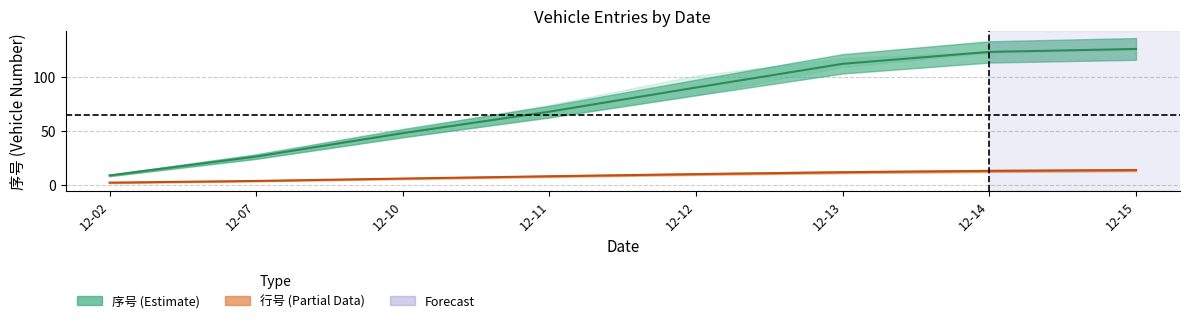

Does the chart display data point markers on the line(s)?

No